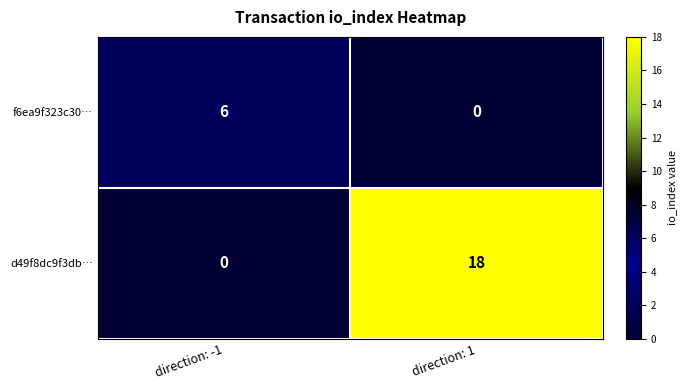

Rank the series at direction: 1 from highest to lowest value.

d49f8dc9f3db…, f6ea9f323c30…